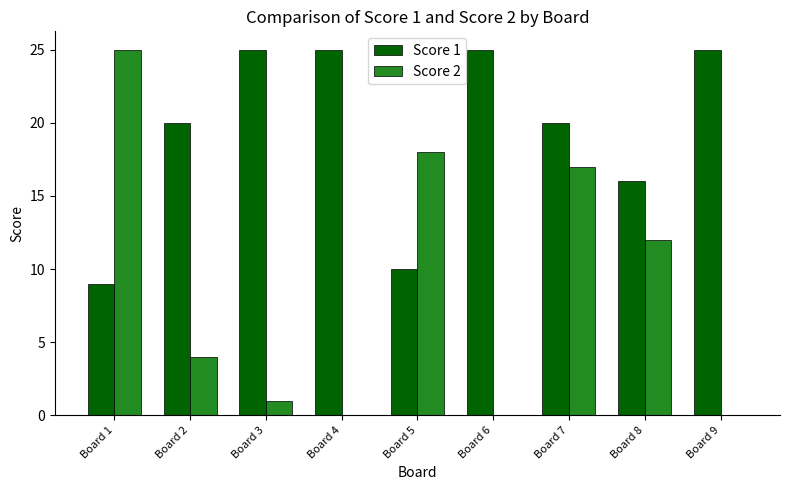

Reading right to left, list all the values displayed in this chart.

Score 1: 25	16	20	25	10	25	25	20	9
Score 2: 0	12	17	0	18	0	1	4	25